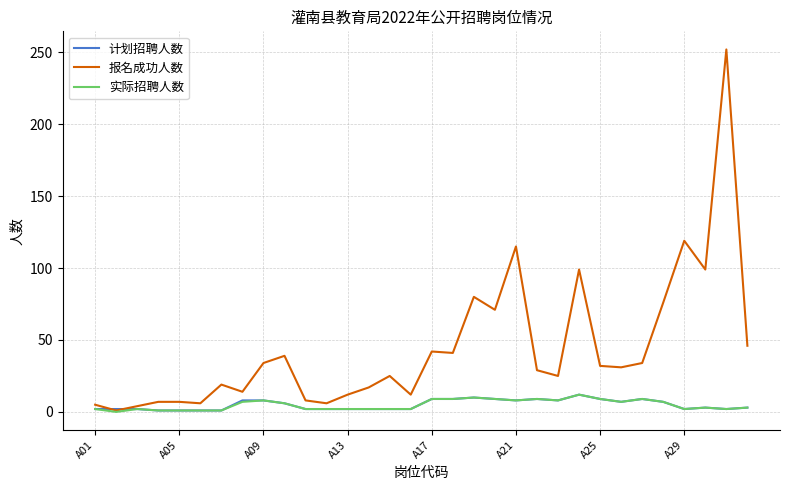

What are all the series names shown in the legend?

计划招聘人数, 报名成功人数, 实际招聘人数